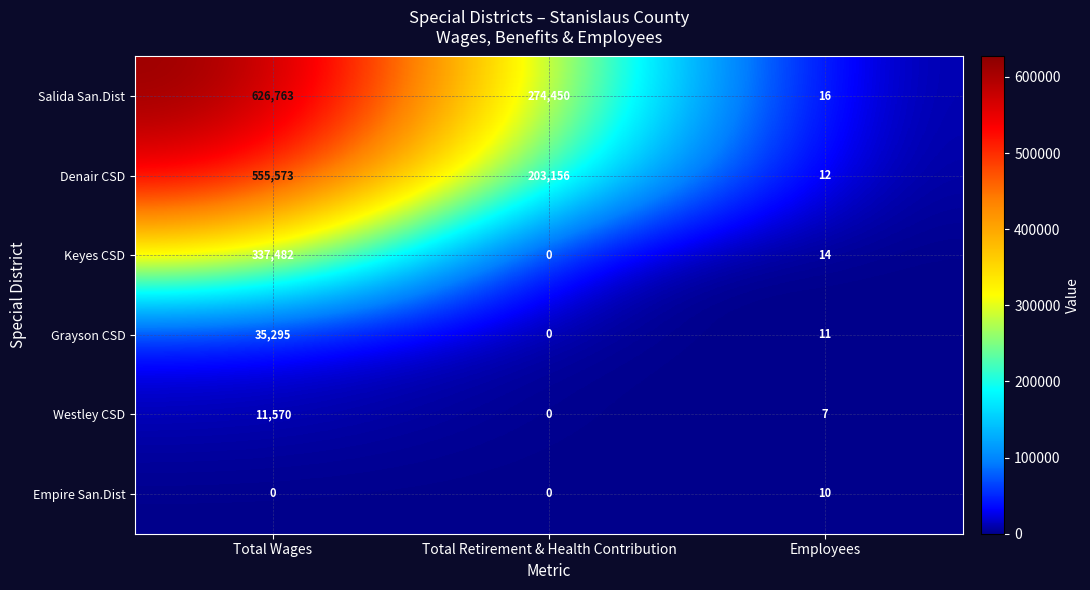

Reading right to left, extract all data points from this chart.

Salida San.Dist: 16	274450	626763
Denair CSD: 12	203156	555573
Keyes CSD: 14	0	337482
Grayson CSD: 11	0	35295
Westley CSD: 7	0	11570
Empire San.Dist: 10	0	0